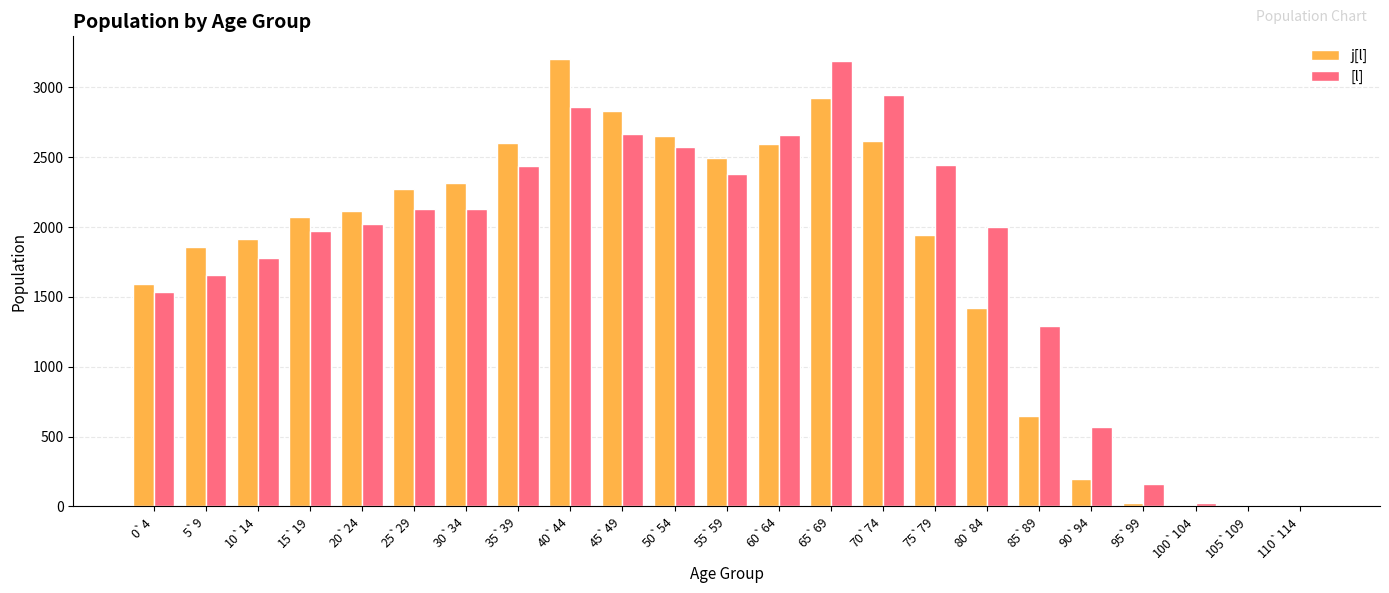

Where is j[l] nearest to the value 1602?

0`4